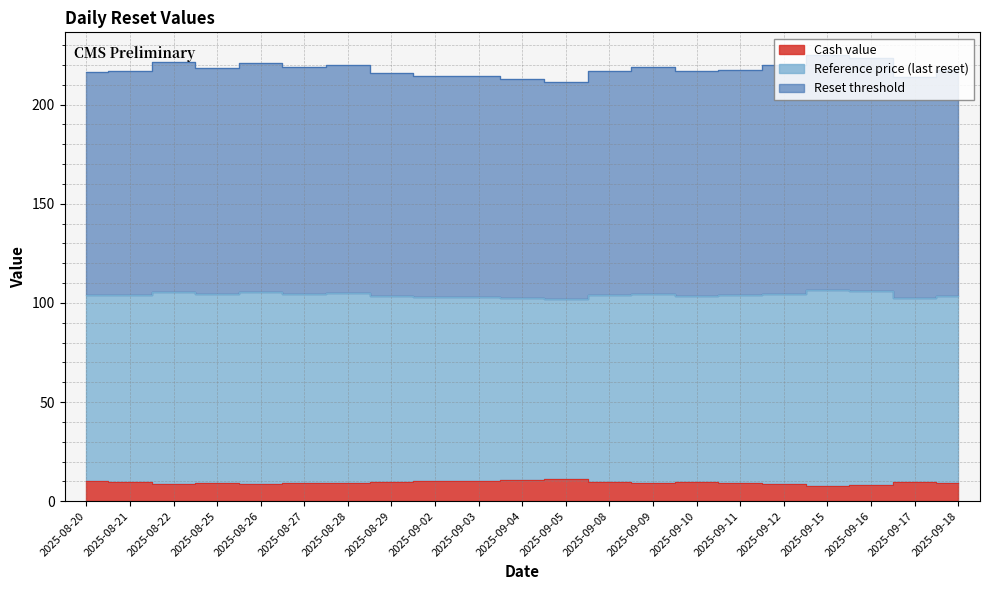

How many values in the Cash value series exceed 9?

13